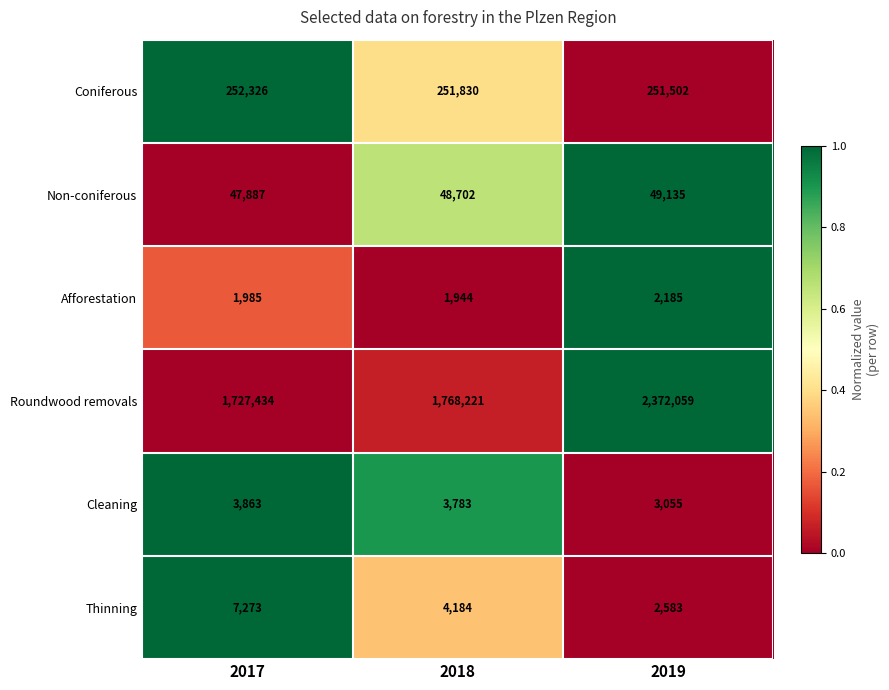

What is the difference between the highest and lowest values at 2018?

1766277